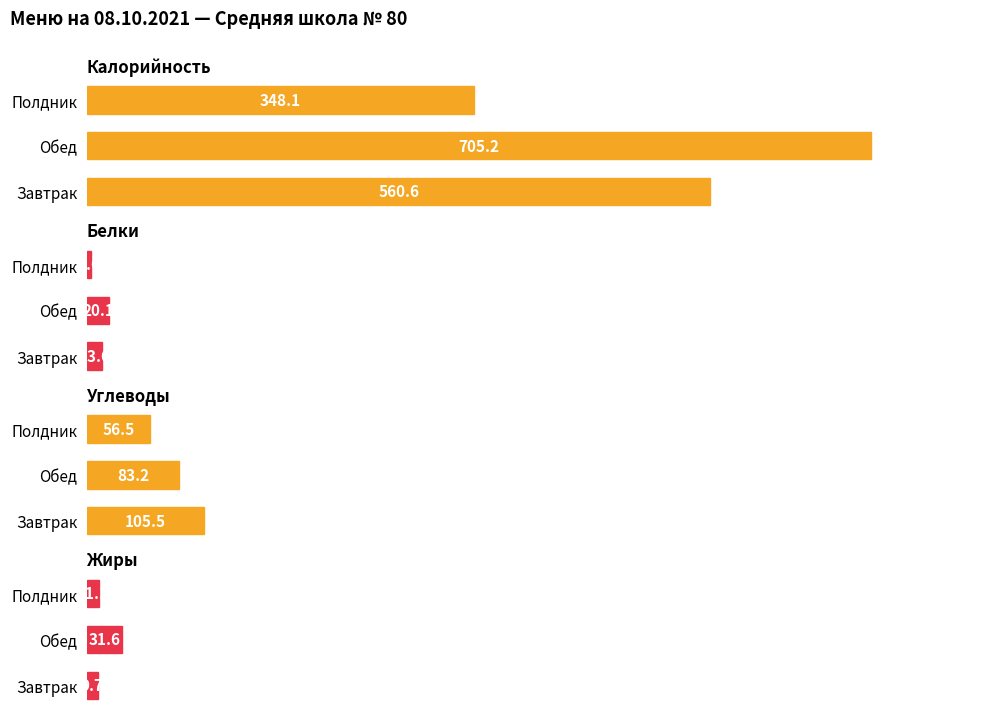

What are all the series names shown in the legend?

Калорийность, Белки, Углеводы, Жиры